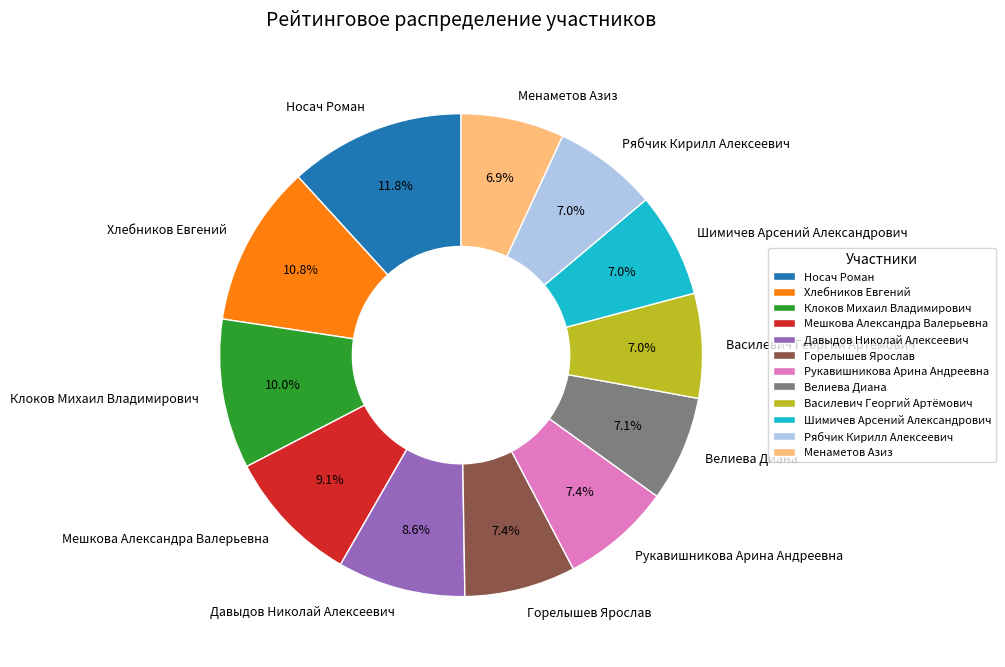

Is it true that Шимичев Арсений Александрович is 1% of the pie?

False